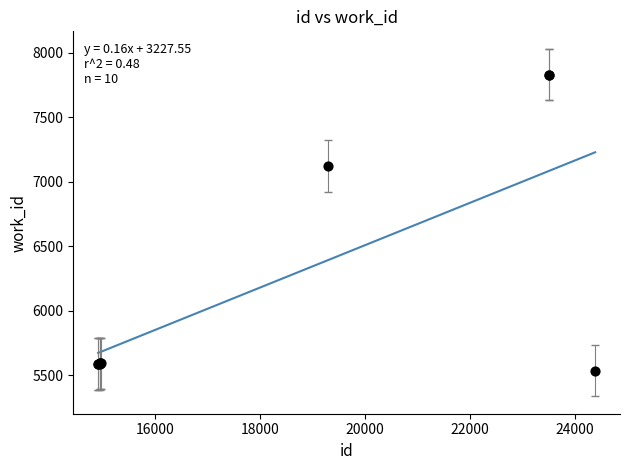

What Y value in the scatter plot is closest to 6682?

7121